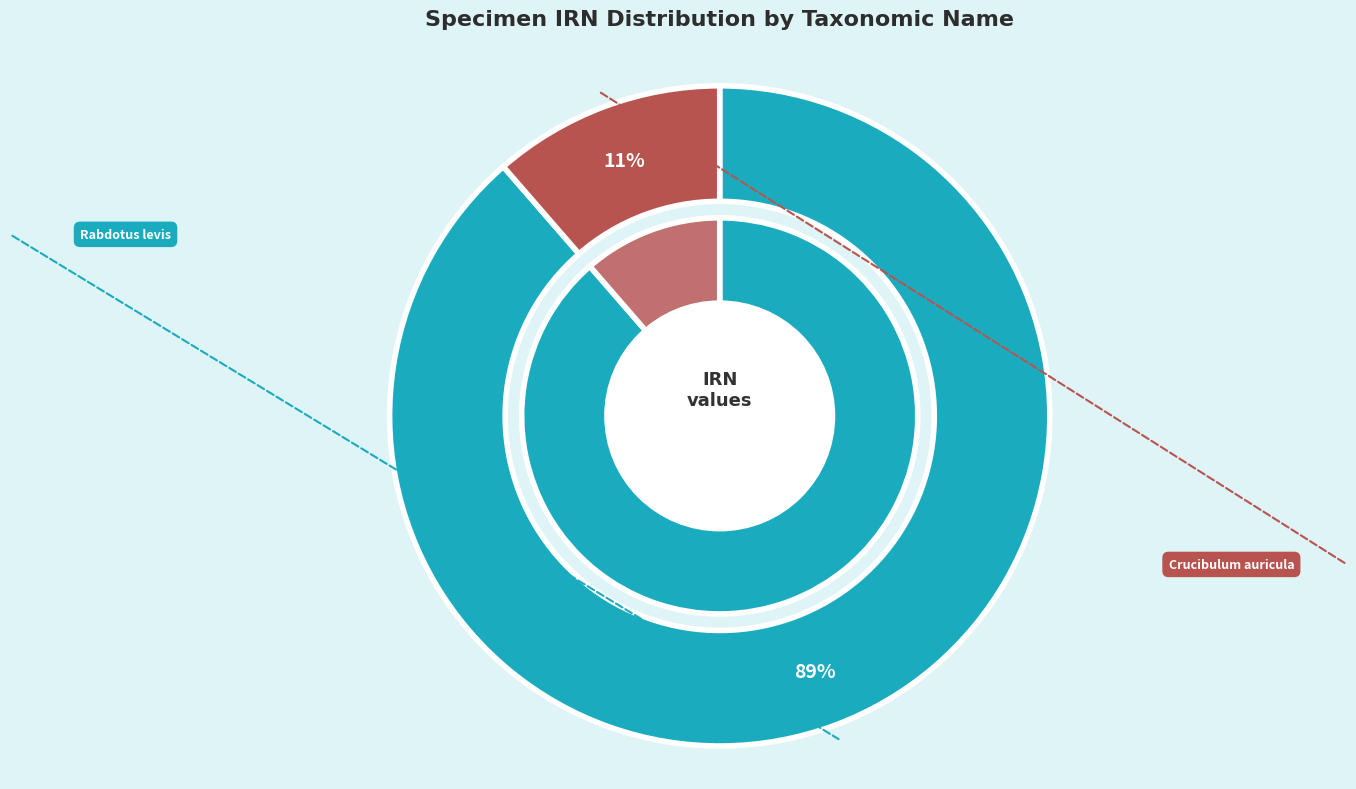

Is it true that Rabdotus levis (Dall, 1893) is 89% of the pie?

True